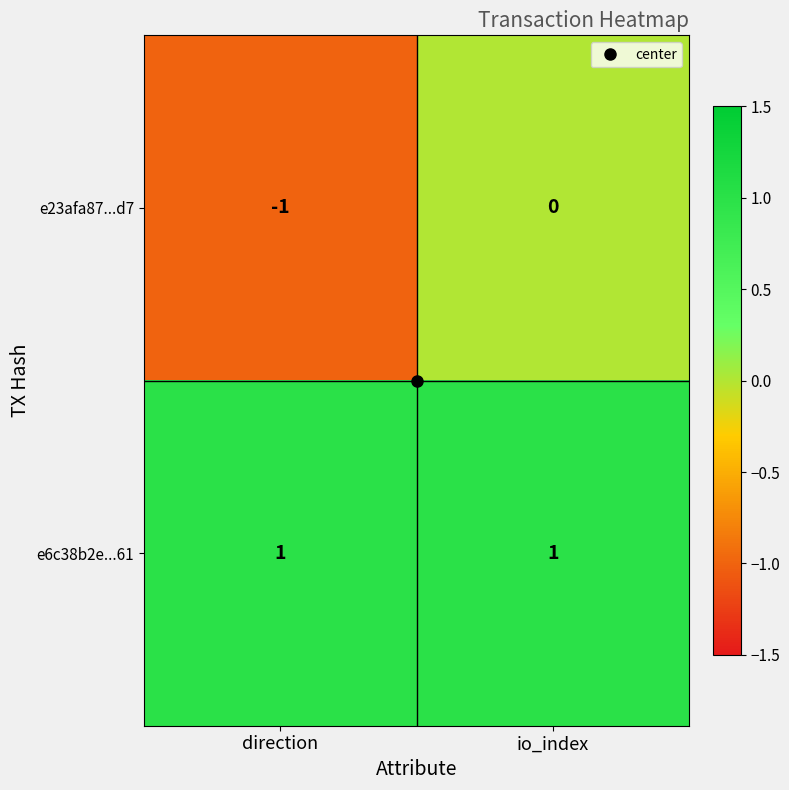

At which label is e23afa87...d7 closest to 0?

io_index